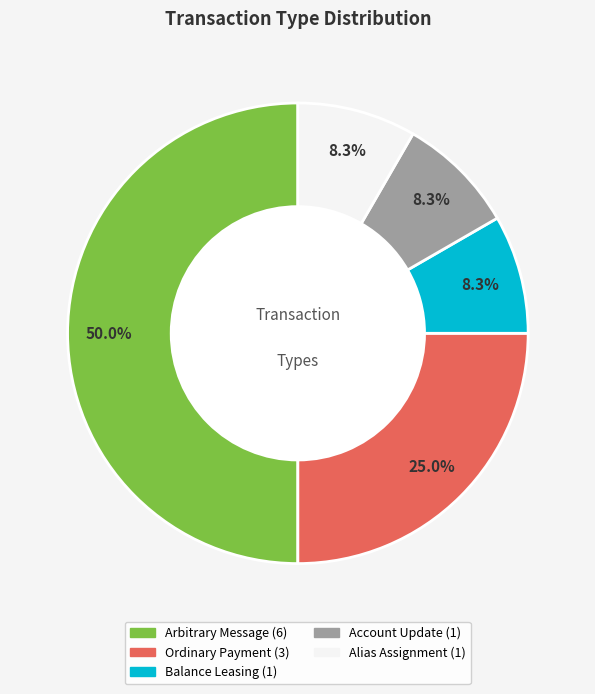

How many slices are in this pie chart?

5